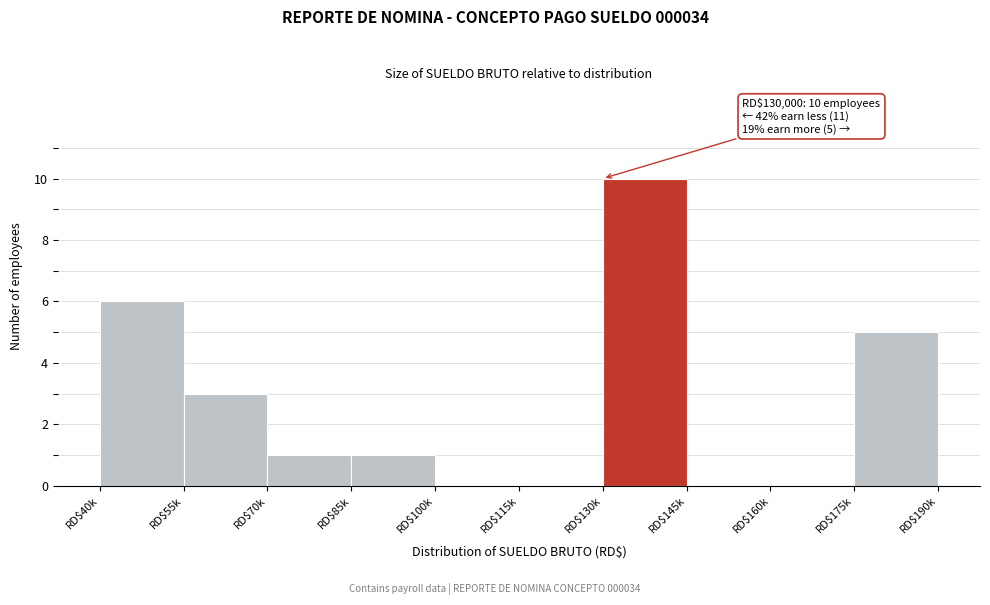

What is the greatest value displayed?

10